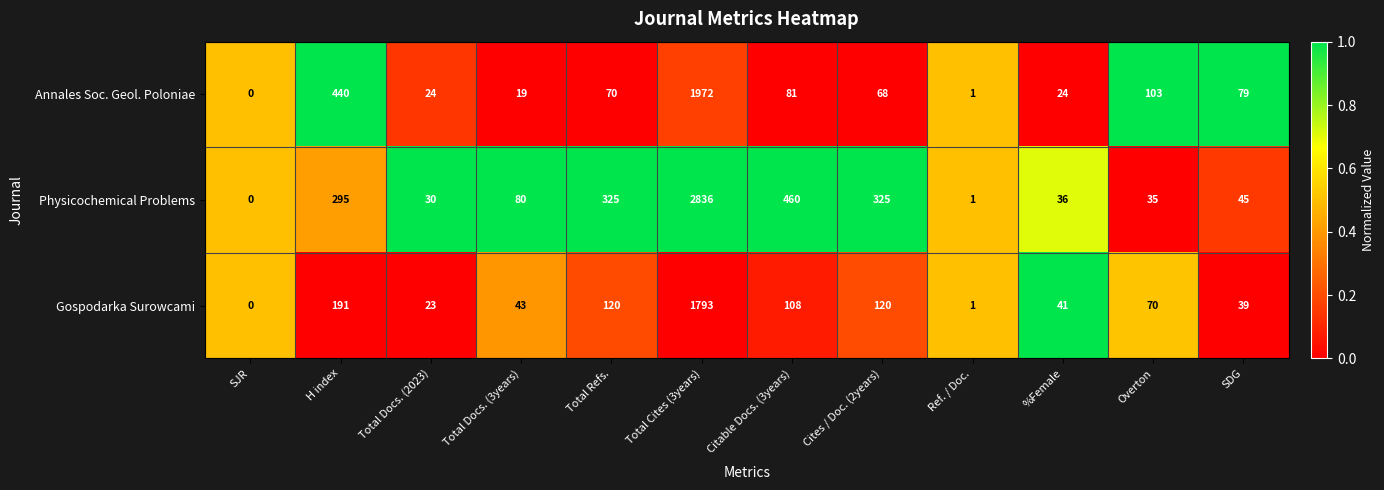

What is the difference between the Gospodarka Surowcami values at Total Docs. (3years) and Cites / Doc. (2years)?

77